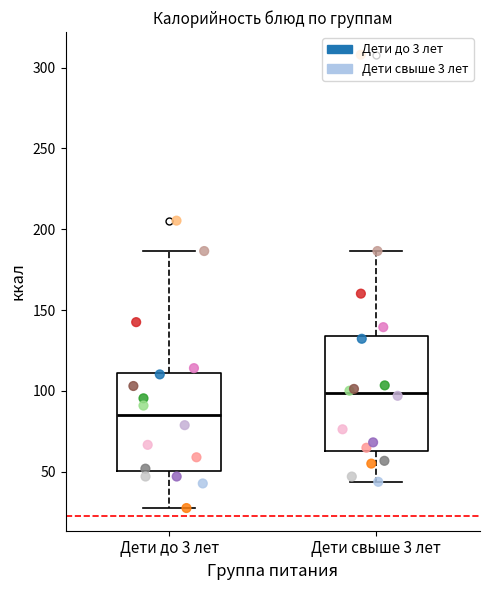

Which box is the tallest, from its lower edge to its upper edge?

Дети свыше 3 лет